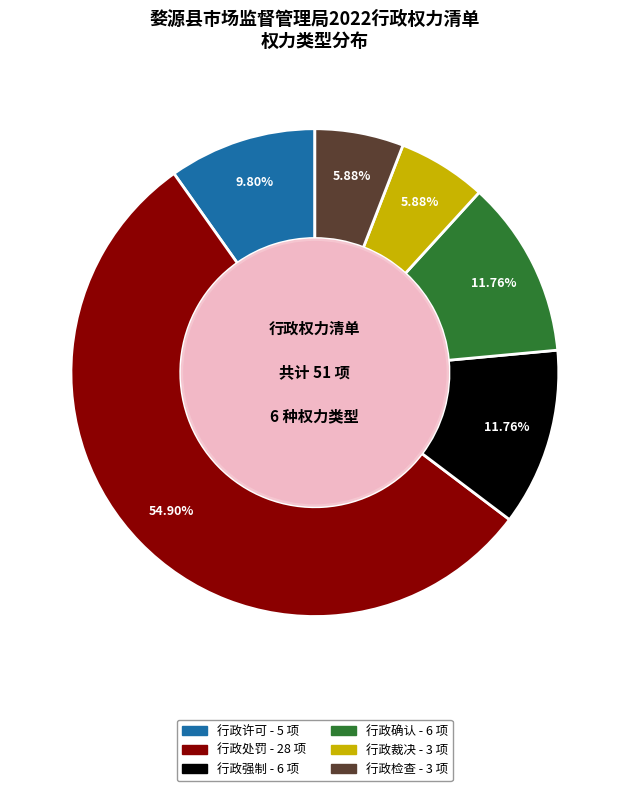

To the nearest percent, what is the difference between the largest and smallest slice percentages?

49%